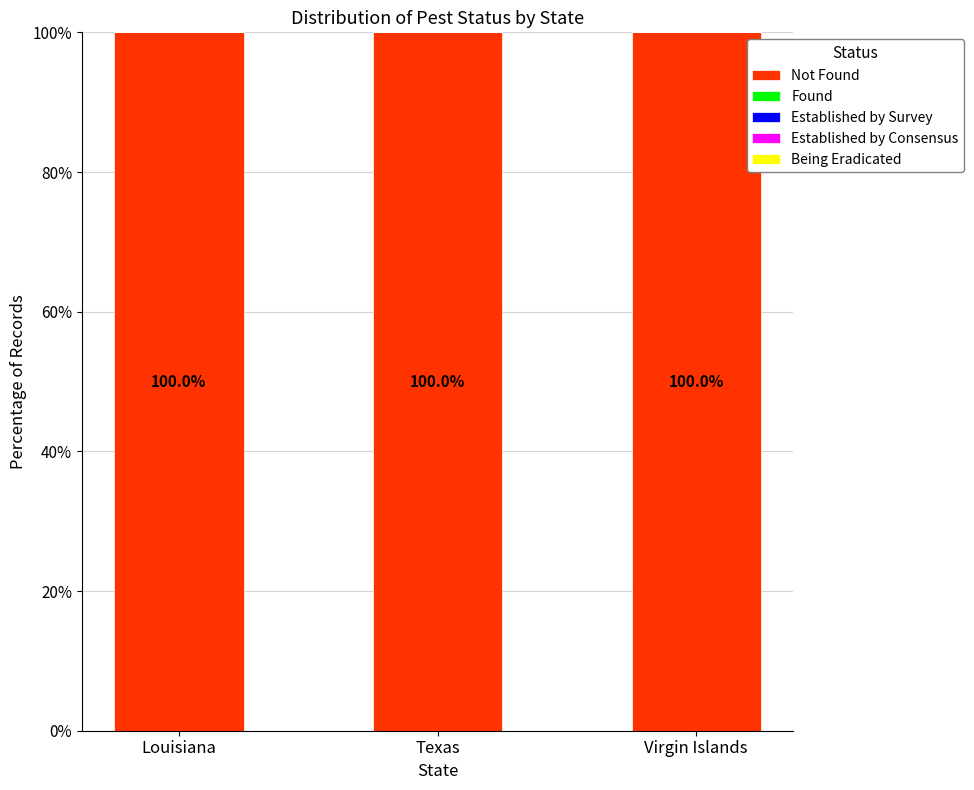

At which label does Not Found reach its peak?

Louisiana